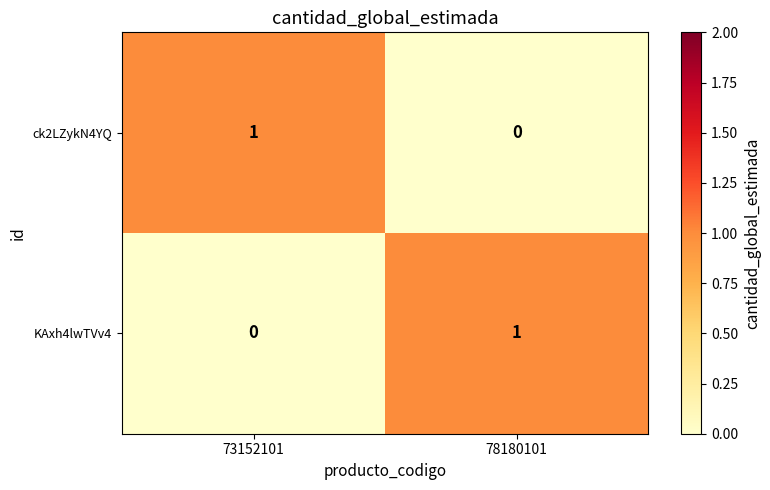

How many categories are shown in the chart?

2